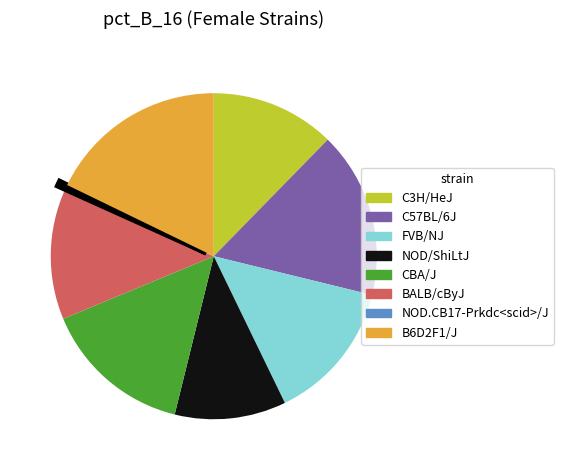

The NOD.CB17-Prkdc<scid>/J slice represents 0% of the pie. True or false?

True